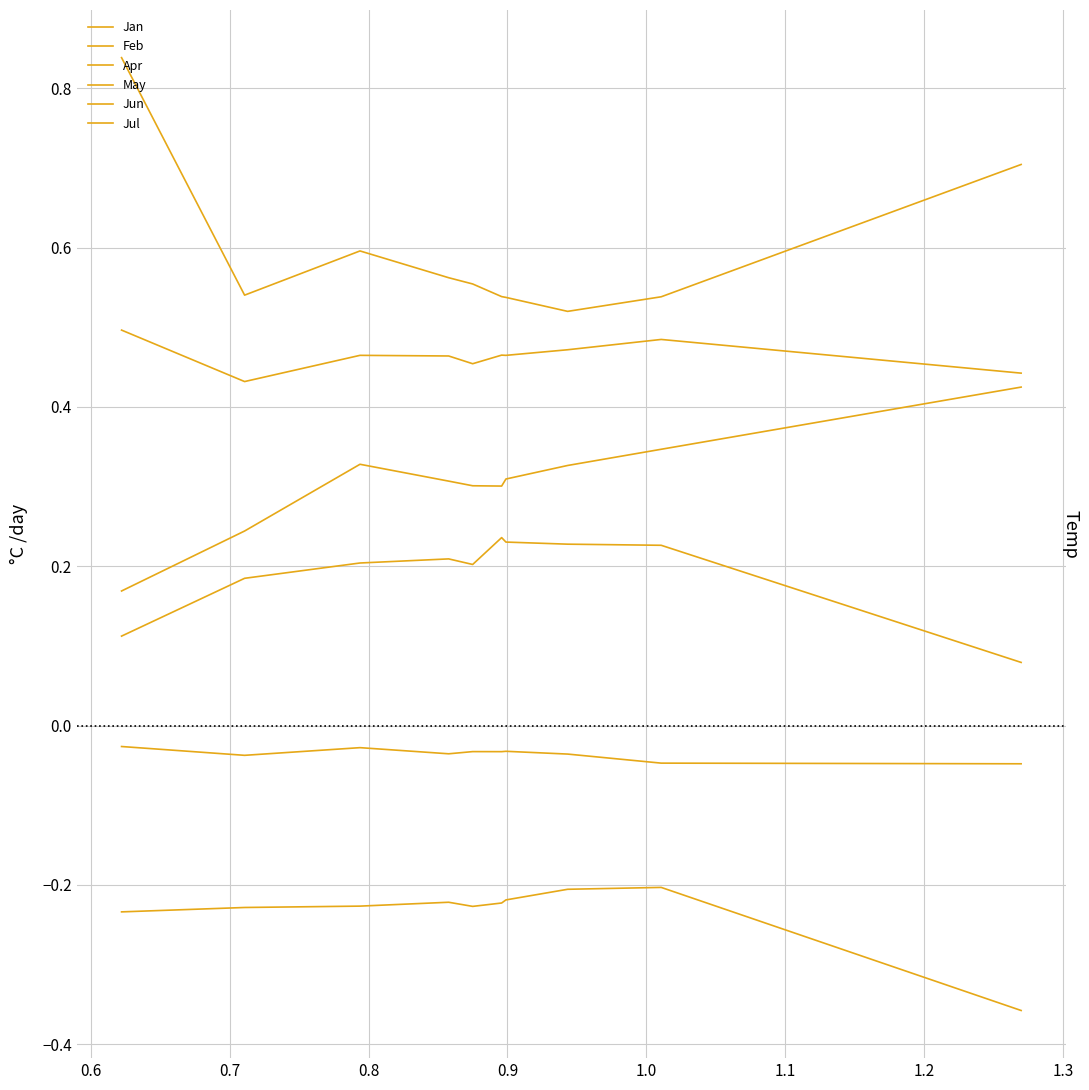

What is the value of the Jan point at the 1st from the left?

0.2